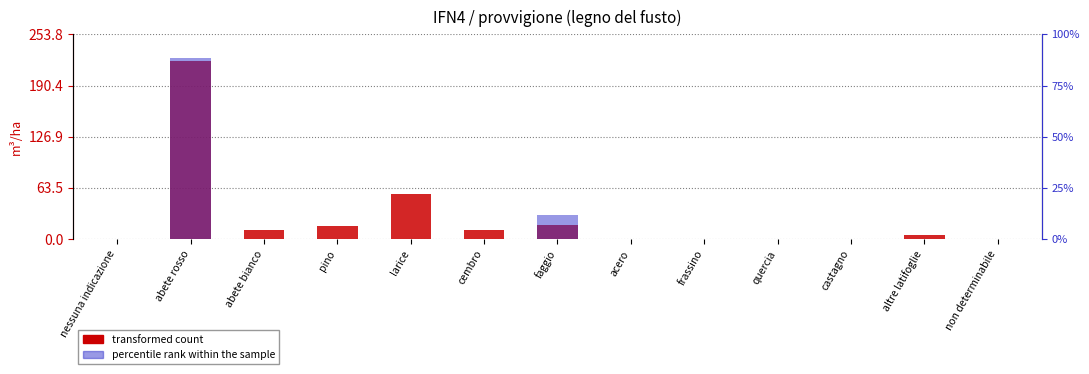

What is the label of the 10th bar from the left?

quercia